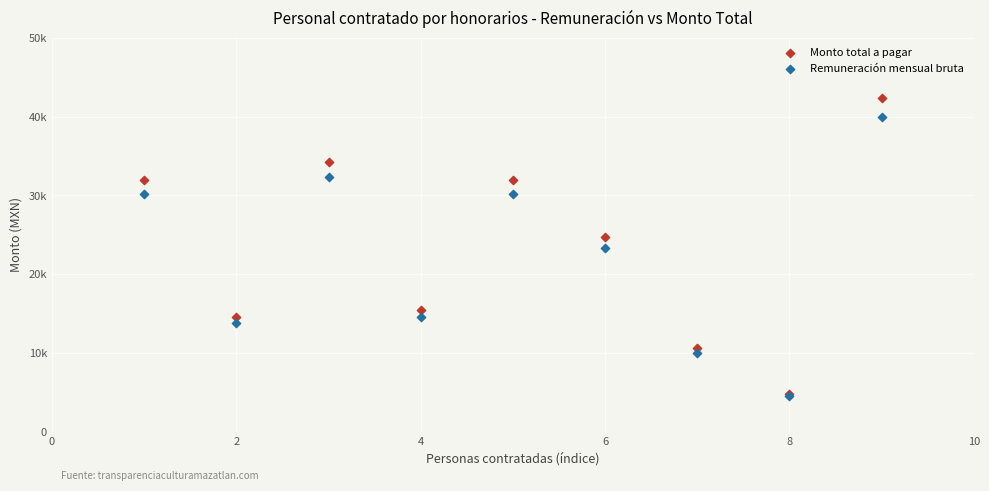

What are all the series names shown in the legend?

Monto total a pagar, Remuneración mensual bruta